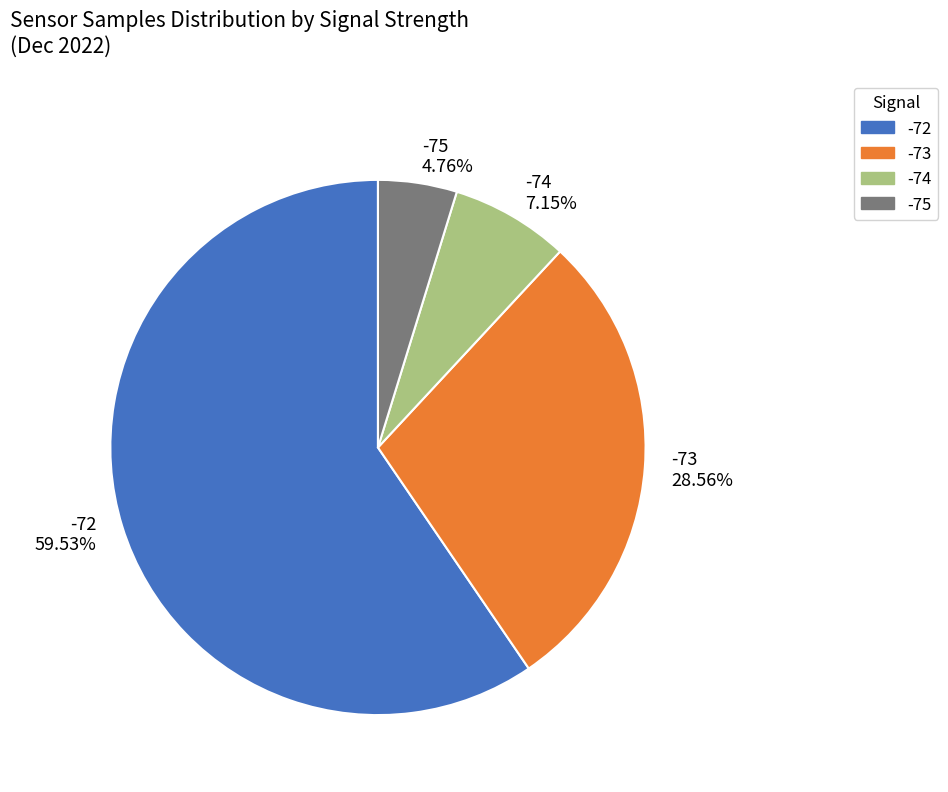

What is the majority slice?

-72